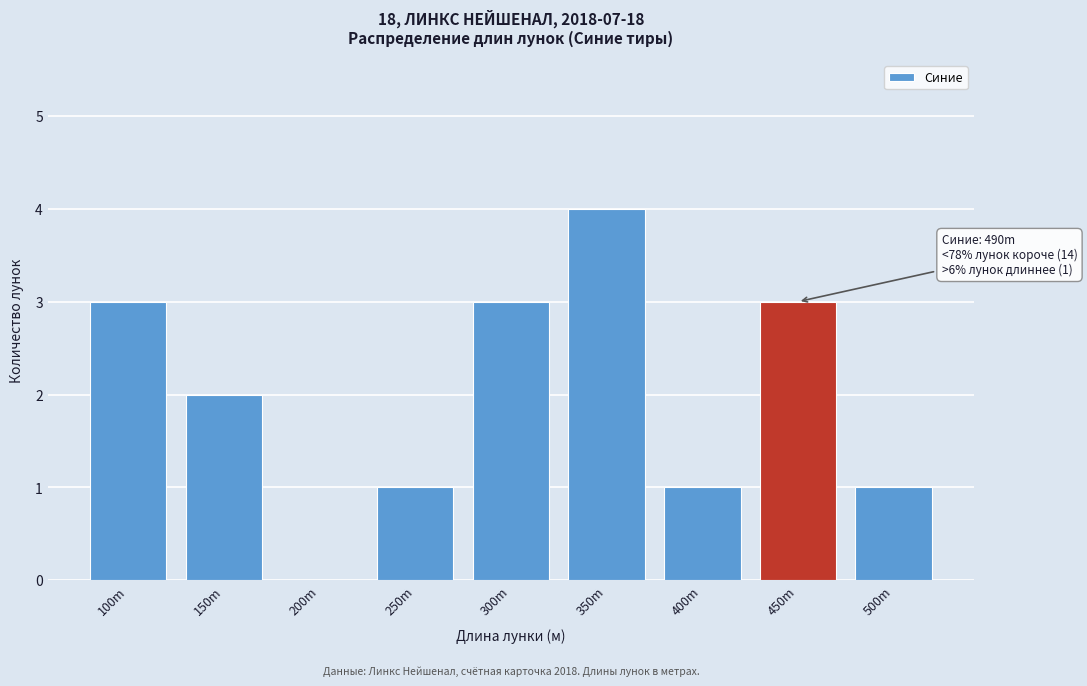

Reading right to left, list all the values displayed in this chart.

500m=1	450m=3	400m=1	350m=4	300m=3	250m=1	200m=0	150m=2	100m=3